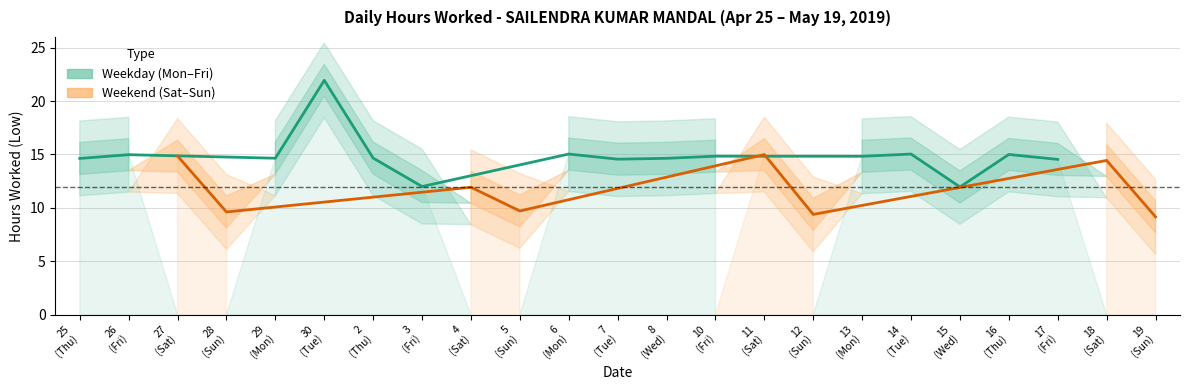

How many data points are less than 14?

7